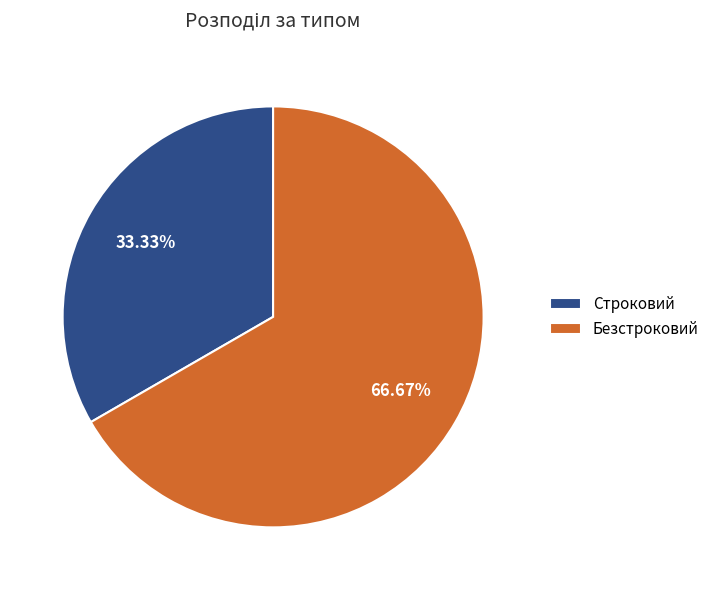

What is the smallest slice in the pie chart?

Строковий